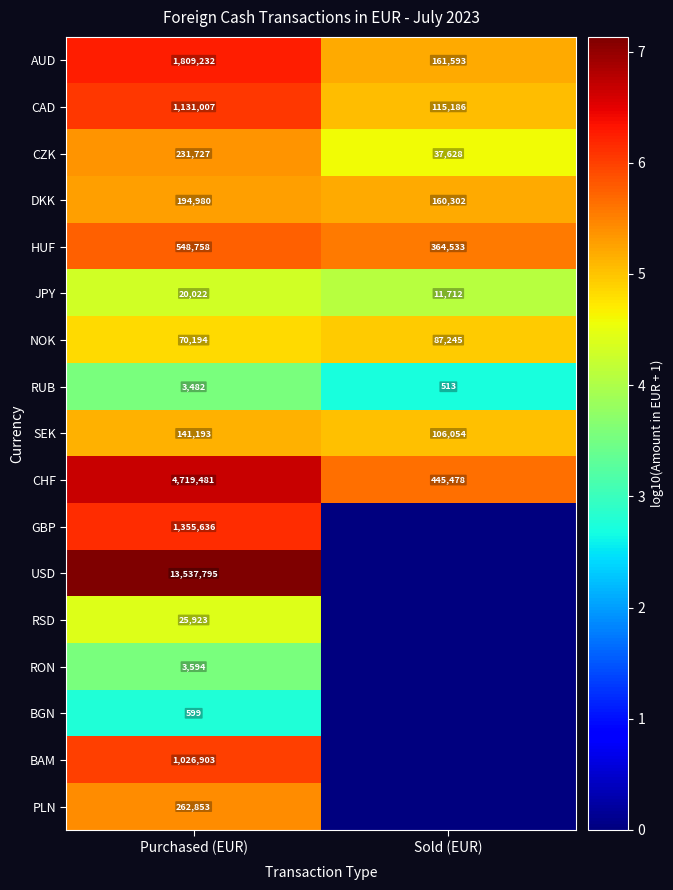

Between Sold (EUR) and Purchased (EUR), which is larger?

Purchased (EUR)